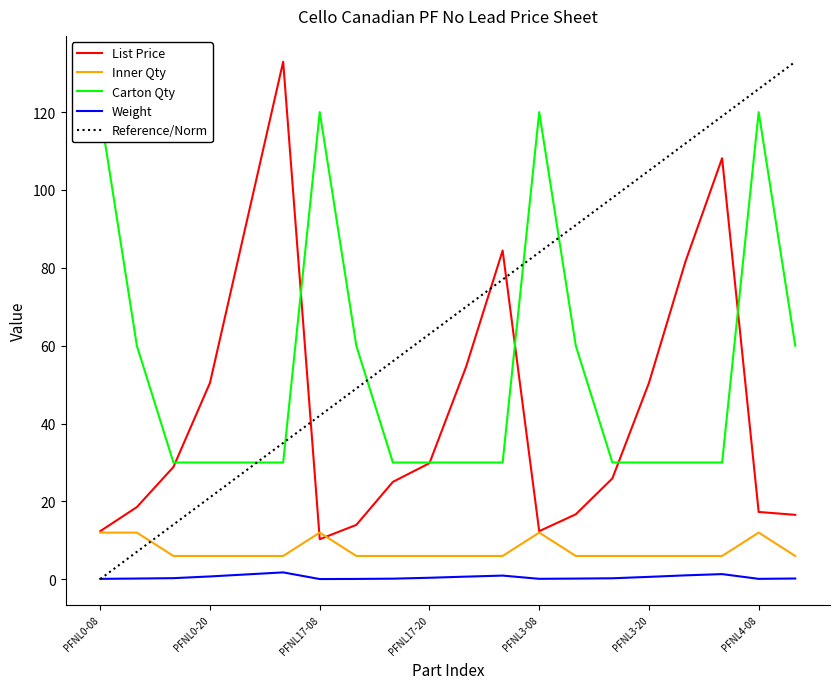

True or false: List Price has a value of 72.3 at PFNL3-20.

False